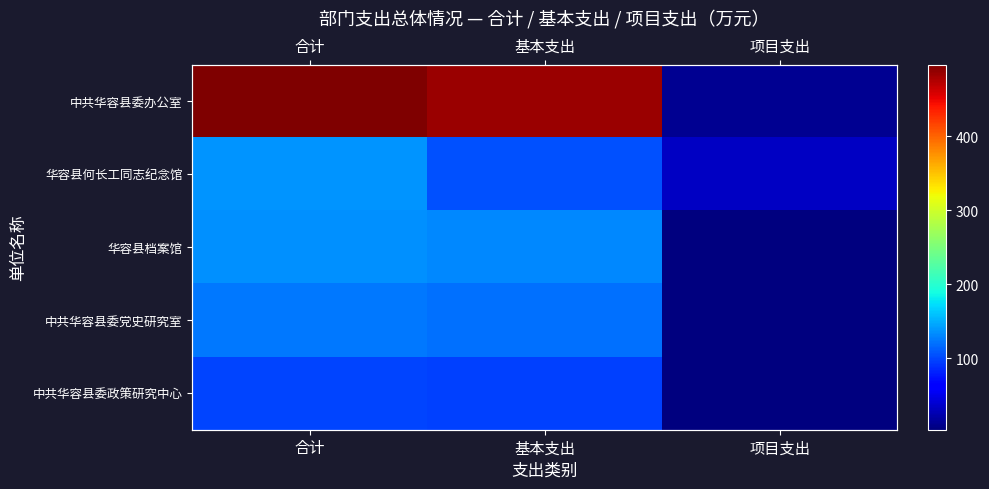

Is it true that 中共华容县委办公室 equals 828.4 at 合计?

False